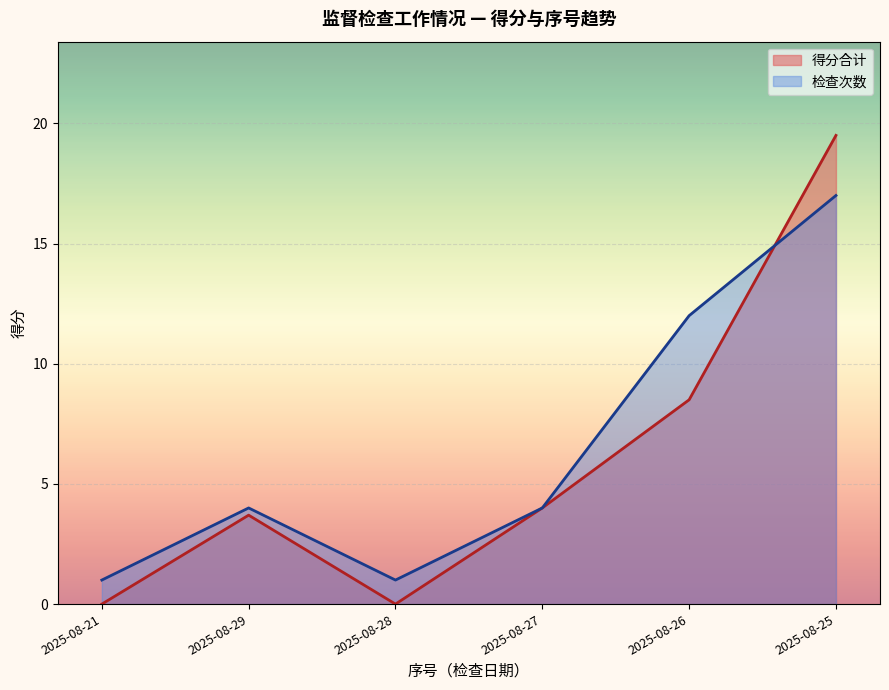

The 得分 series shows 0.3 at 2025-08-25. True or false?

False